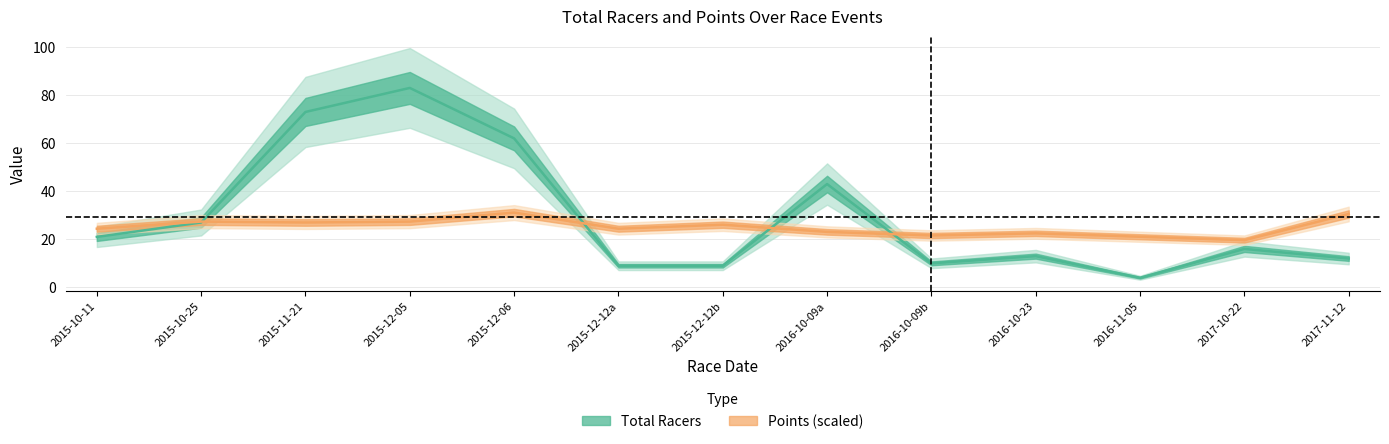

Reading right to left, transcribe all the data shown in this chart.

12	16	4	13	10	43	9	9	62	83	73	27	21